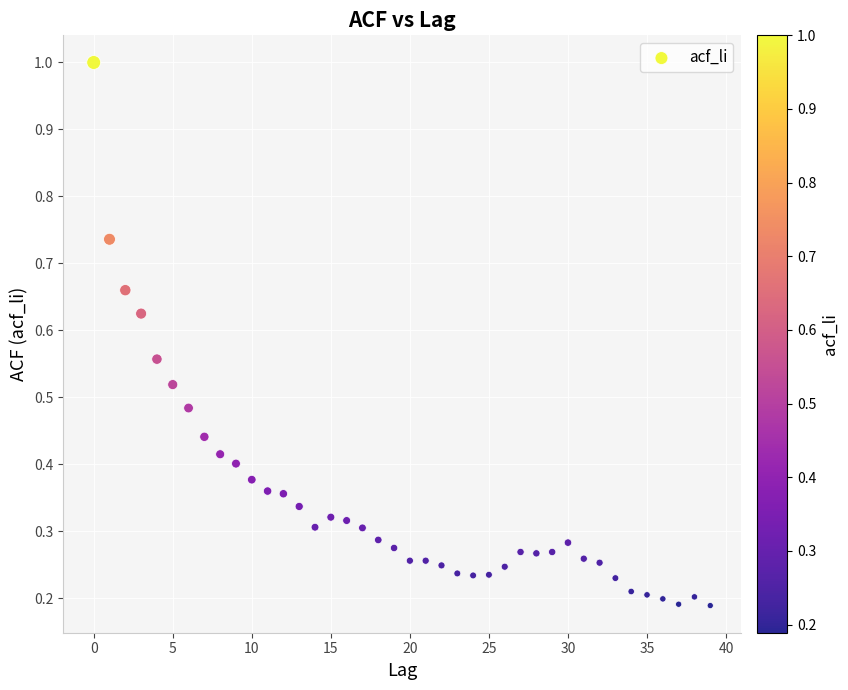

What is the range of Y values (max minus min)?

0.8